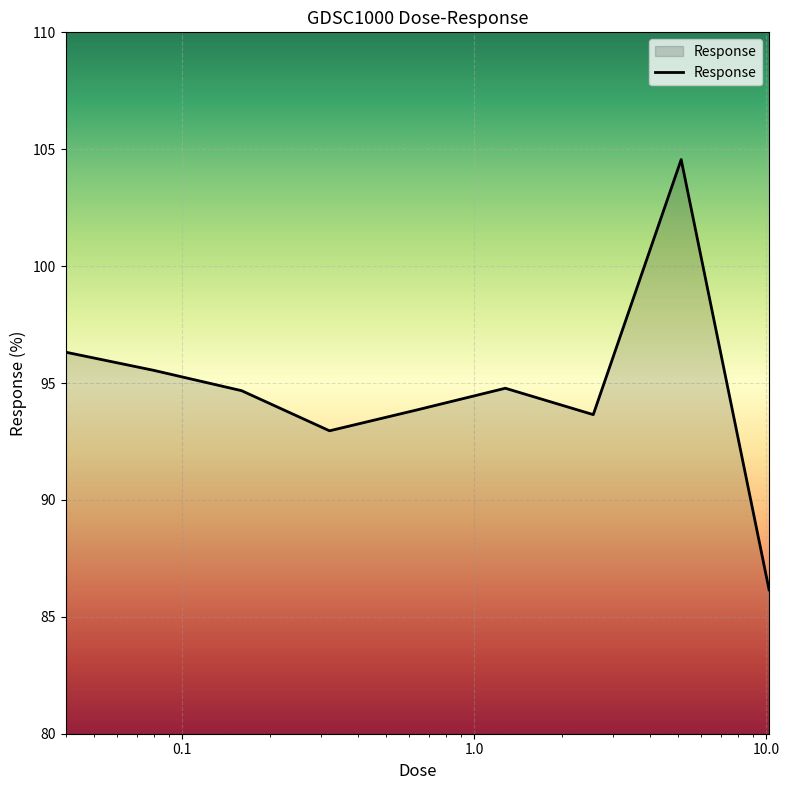

Count the number of categories in the chart.

9